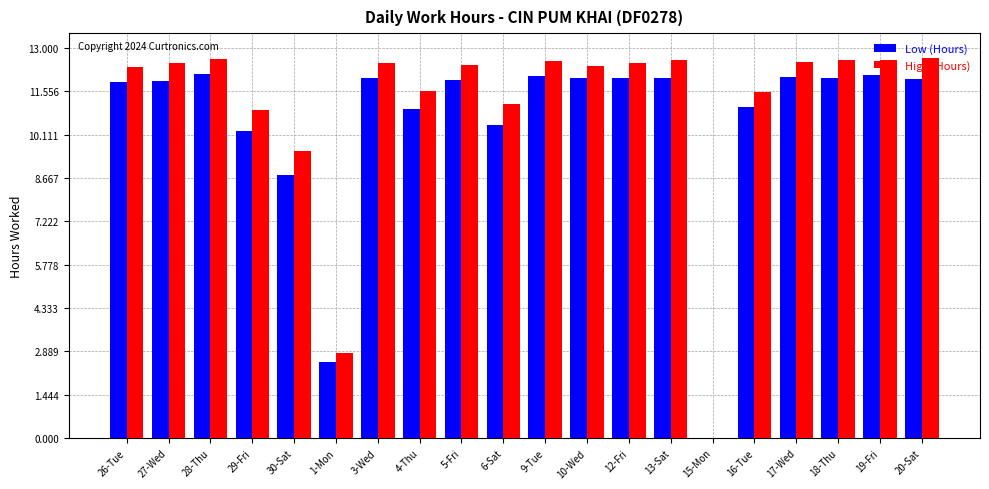

Is the value of High (Hours) at 27-Wed greater than the value of Low (Hours) at 9-Tue?

Yes